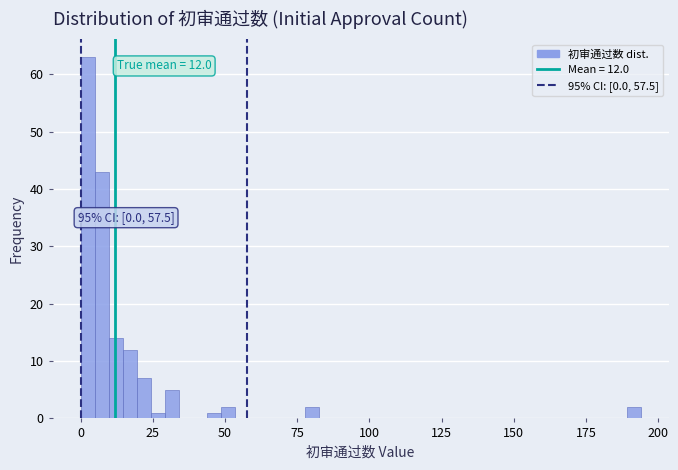

Around what value on the x-axis is the tallest bar? Give the approximate position of its centre, as read against the axis.

0